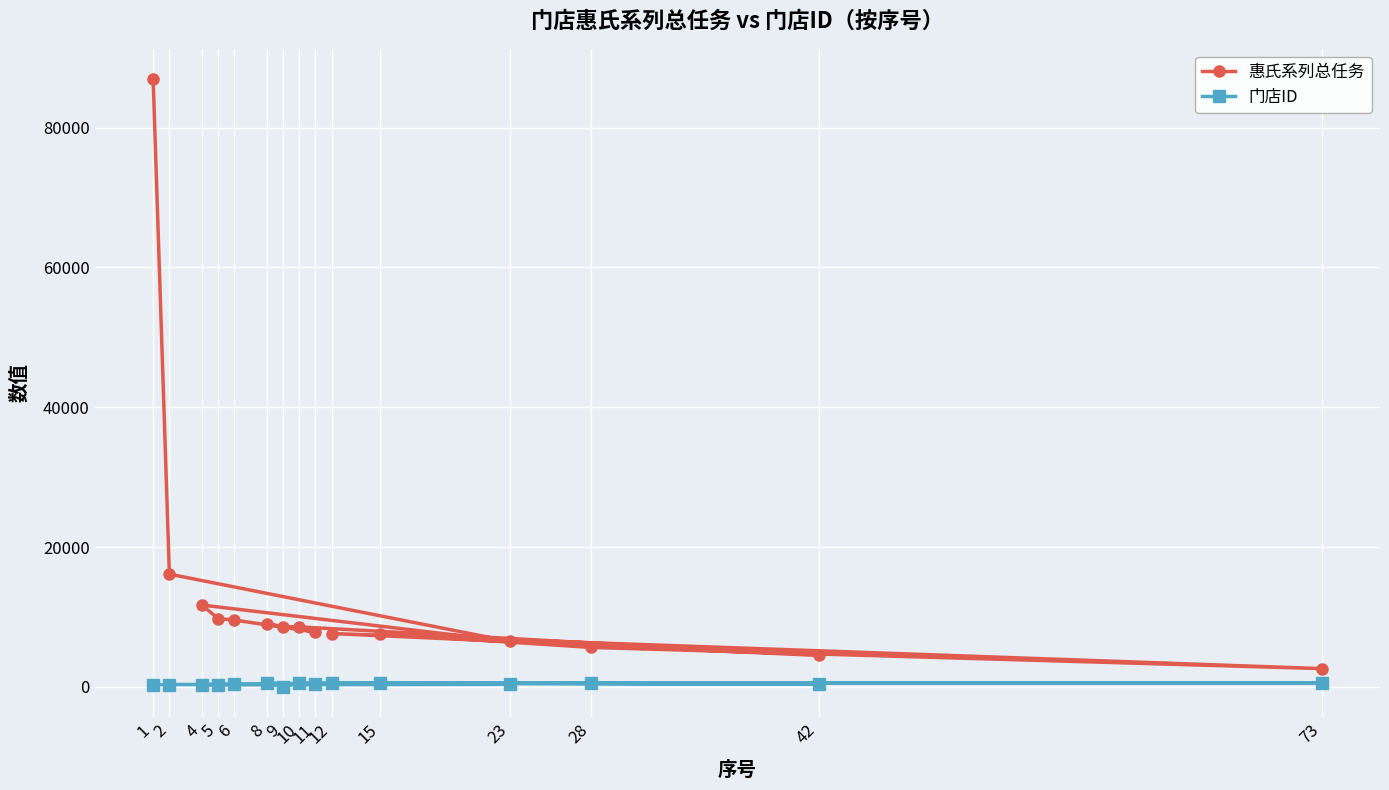

True or false: 门店ID and 惠氏系列总任务 intersect in this chart.

False